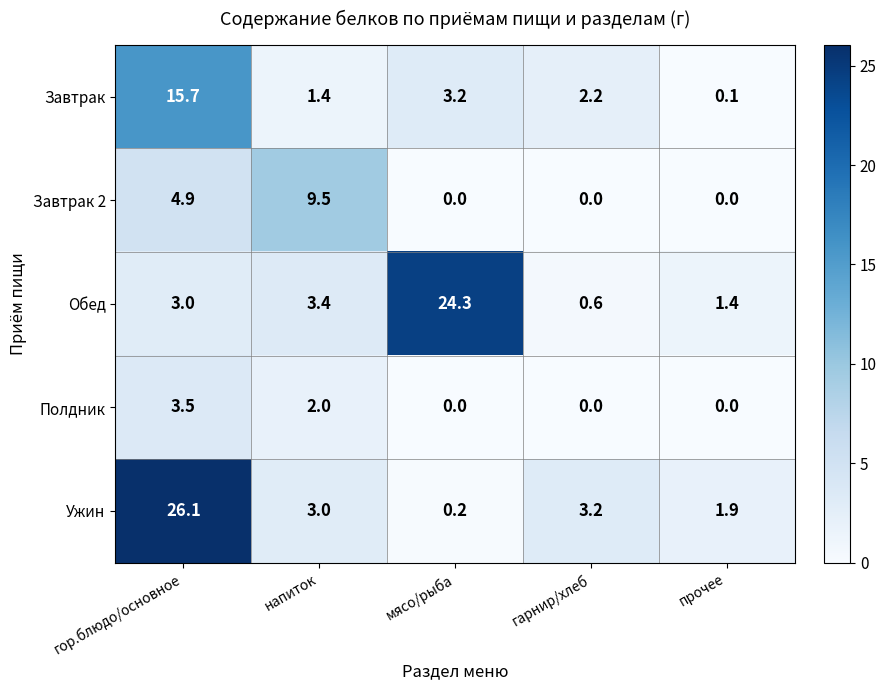

Which series changed the most between гор.блюдо/основное and гарнир/хлеб?

Ужин